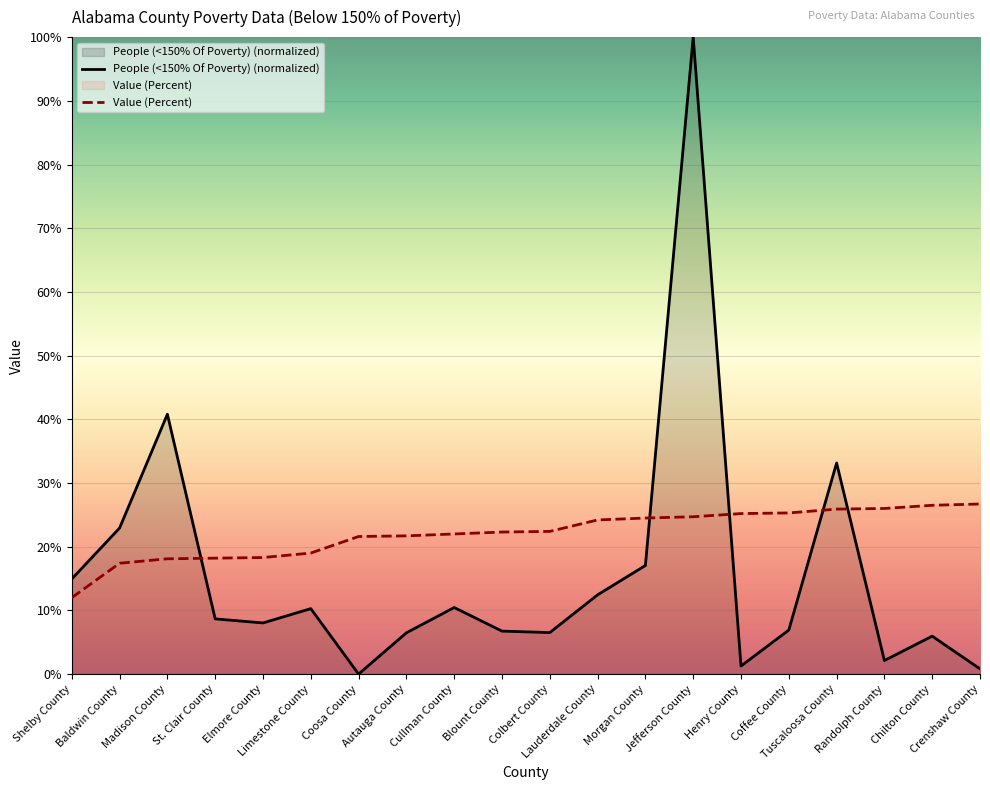

Is it true that Value (Percent) equals 12.1 at Autauga County?

False